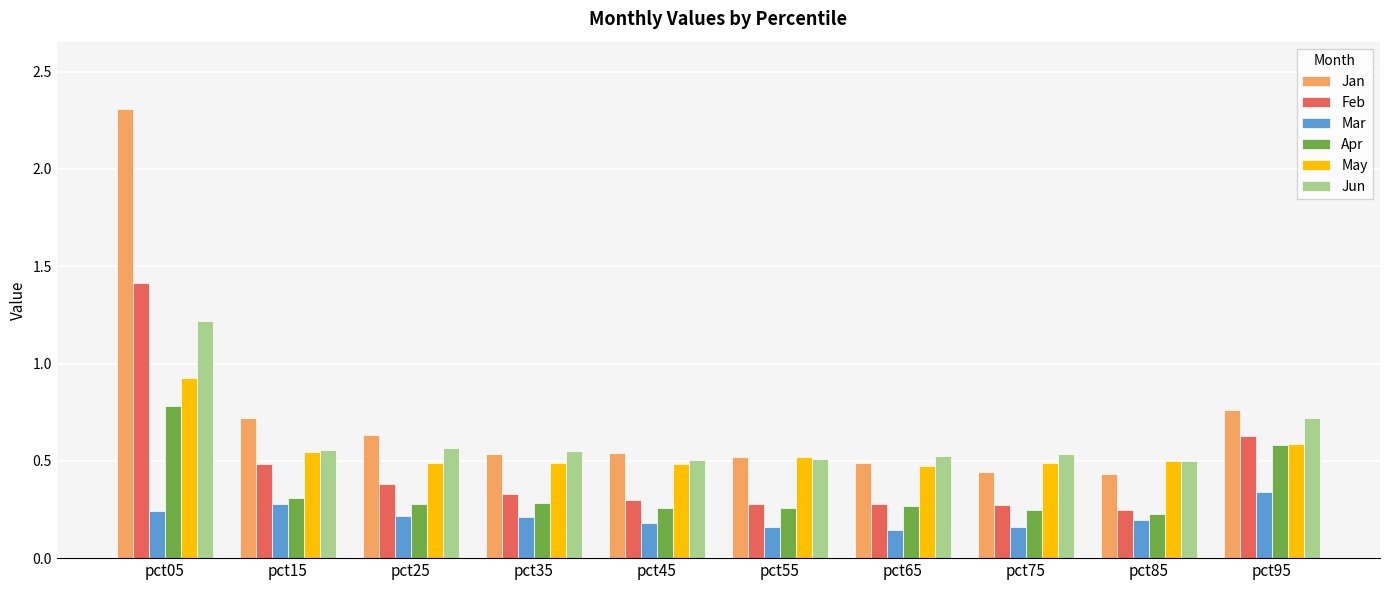

Which label corresponds to the largest value in the chart?

pct05